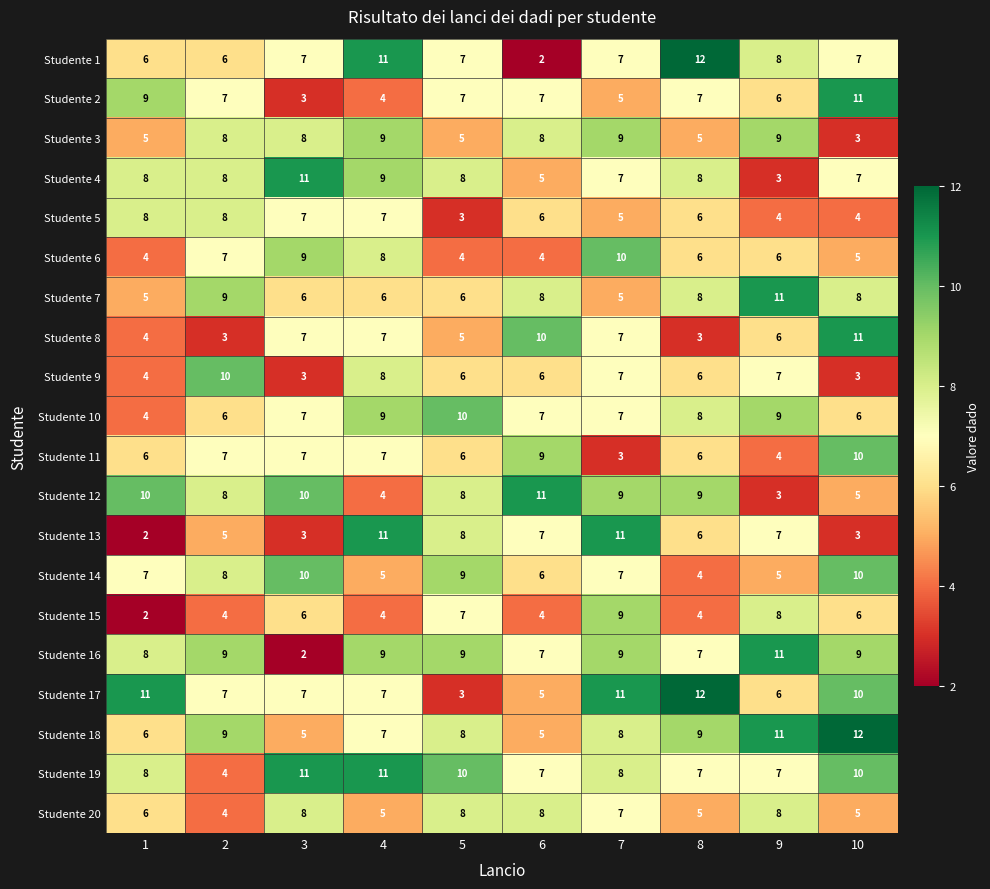

Which series has the largest range (max minus min)?

Studente 1